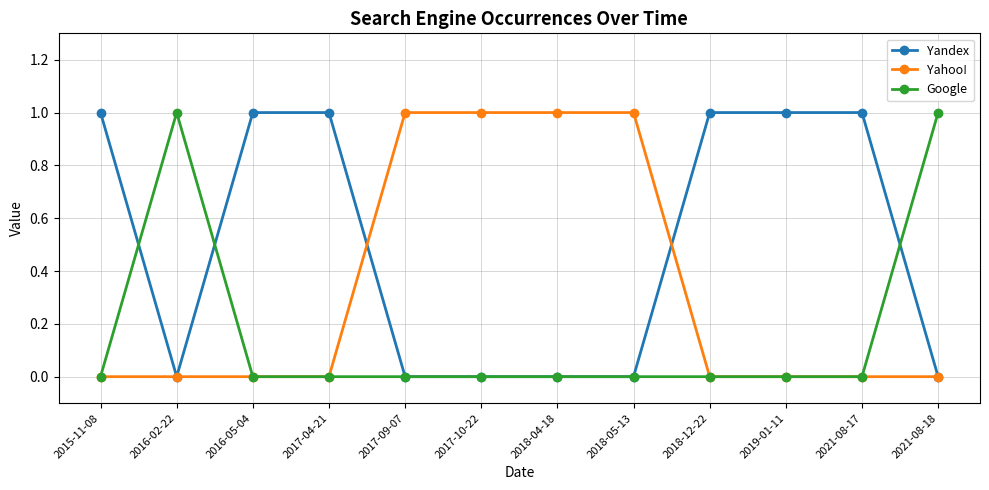

Where is the first local minimum for Yandex?

2016-02-22